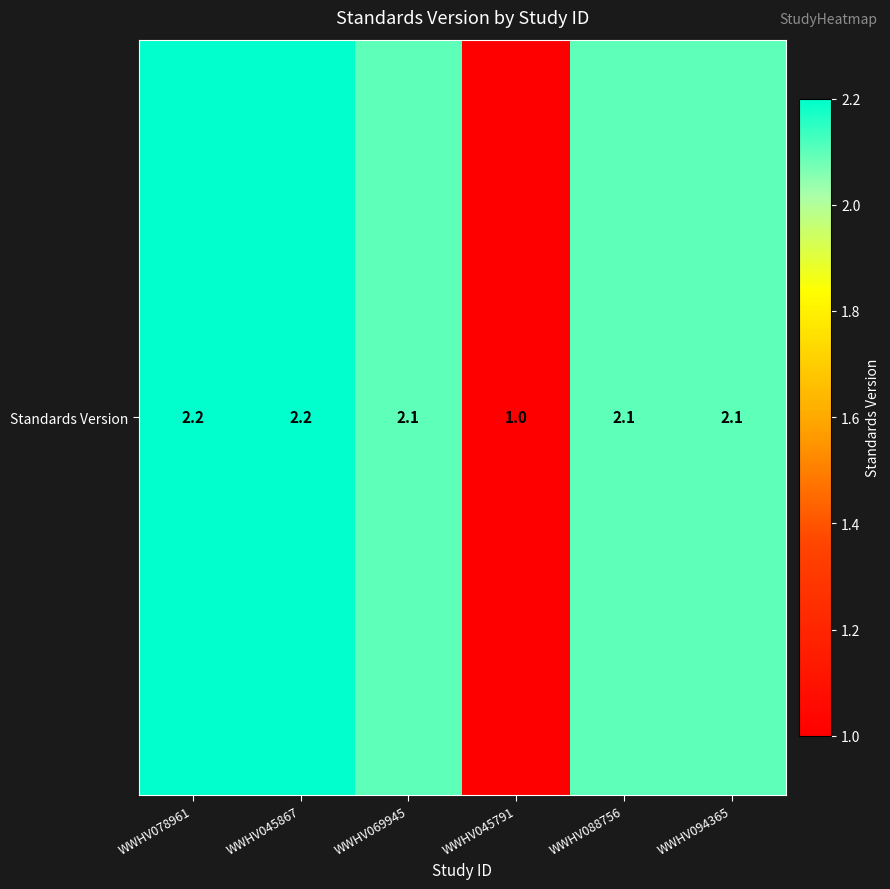

List the labels in order of value, largest first.

WWHV078961, WWHV045867, WWHV069945, WWHV088756, WWHV094365, WWHV045791